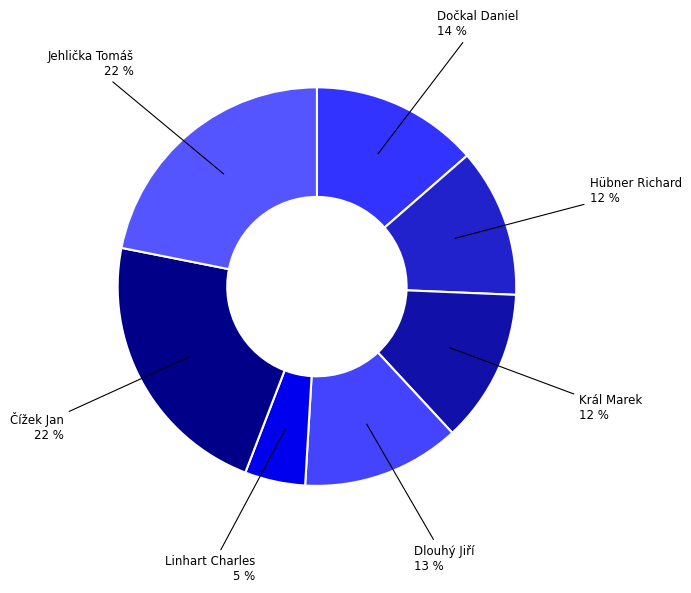

To the nearest percent, what is the average slice percentage?

14%